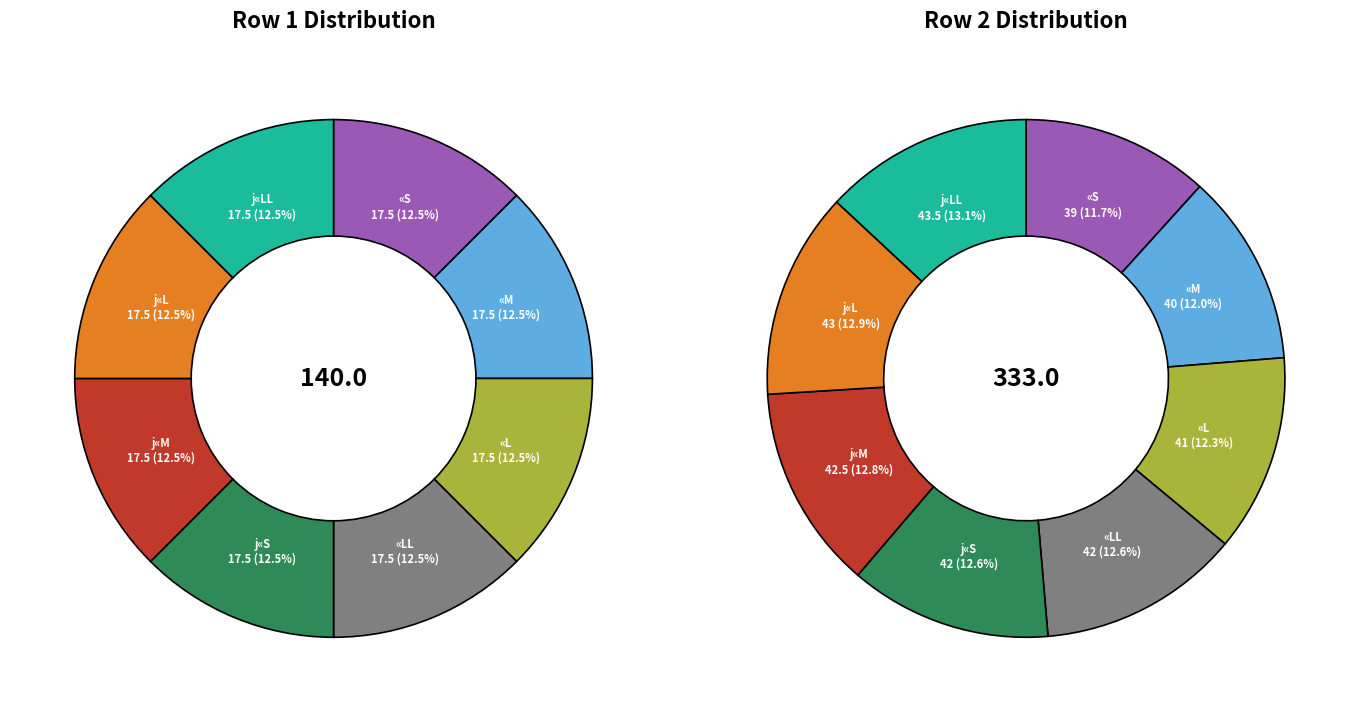

To the nearest percent, what portion does «L represent?

12%